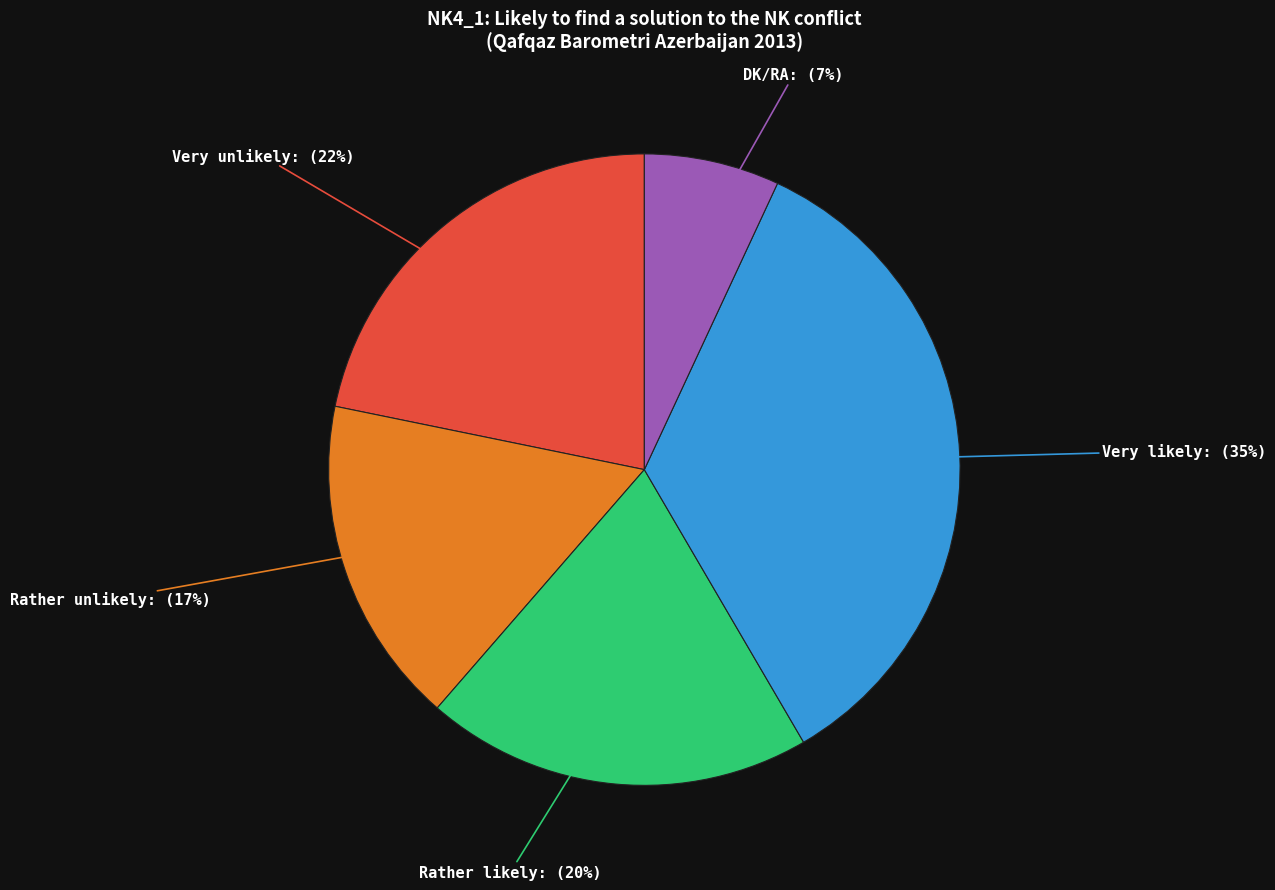

To the nearest percent, what is the difference between the largest and smallest slice percentages?

28%